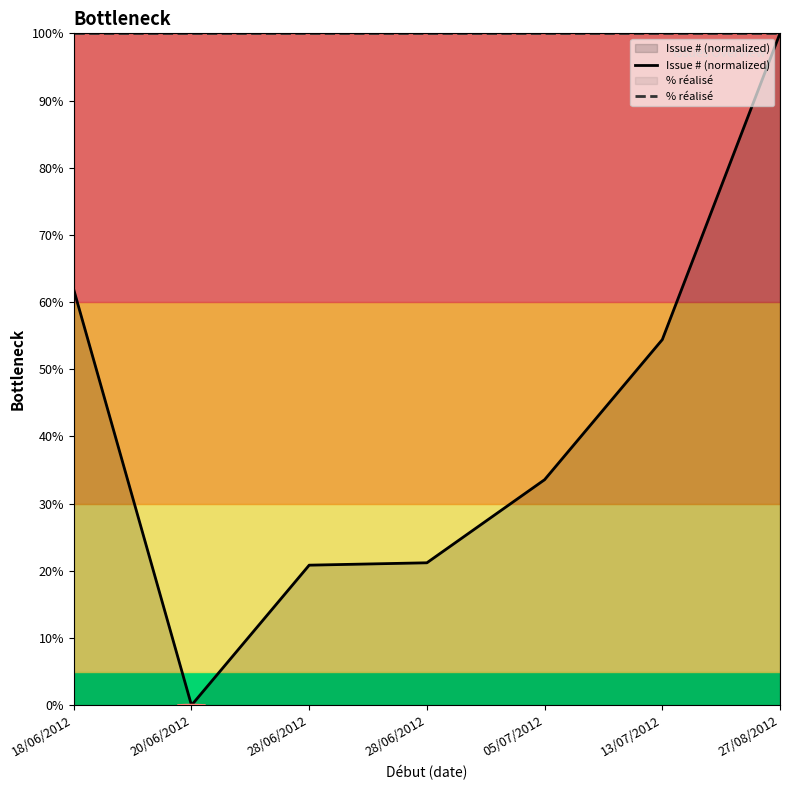

True or false: % réalisé and Issue # (normalized) intersect in this chart.

False